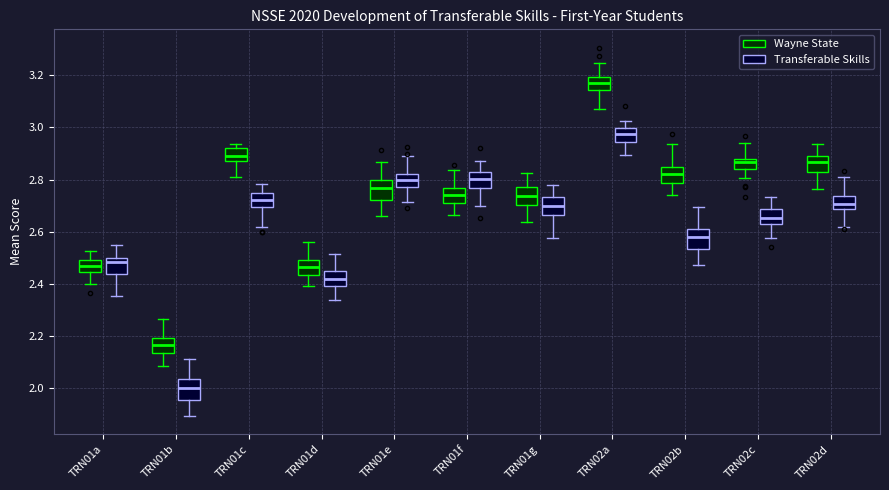

Which box has the highest median line?

TRN02a (Wayne State)